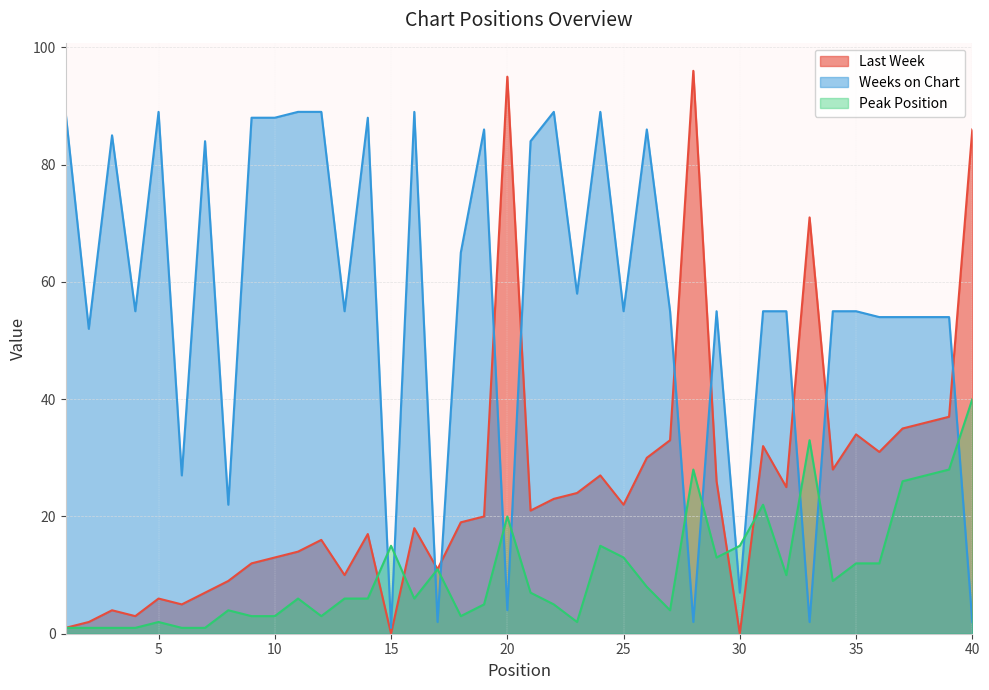

What is the sum of all Weeks on Chart values?

2267